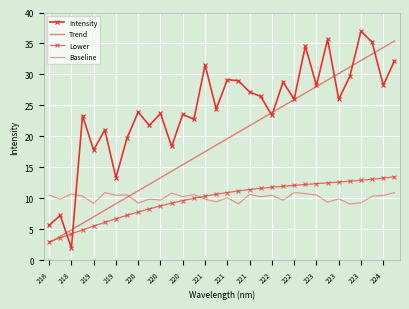

Reading left to right, transcribe all the data shown in this chart.

Intensity: 5.7	7.3	2.0	23.4	17.8	21.1	13.3	19.8	23.9	21.8	23.7	18.4	23.6	22.8	31.5	24.4	29.2	29.0	27.2	26.5	23.4	28.8	26.0	34.6	28.2	35.7	26.0	29.7	37.0	35.2	28.3	32.2
Trend: 2.8	3.9	4.9	6.0	7.0	8.1	9.1	10.2	11.2	12.3	13.3	14.4	15.4	16.5	17.5	18.6	19.6	20.7	21.7	22.8	23.8	24.9	25.9	27.0	28.0	29.1	30.1	31.2	32.2	33.3	34.4	35.4
Lower: 3.0	3.6	4.3	4.9	5.5	6.1	6.7	7.3	7.8	8.3	8.8	9.2	9.6	10.0	10.4	10.7	11.0	11.2	11.4	11.6	11.8	12.0	12.1	12.2	12.4	12.5	12.6	12.8	12.9	13.1	13.3	13.5
Baseline: 10.5	9.9	10.7	10.4	9.2	11.0	10.5	10.6	9.3	9.9	9.7	10.9	10.3	10.6	9.9	9.5	10.1	9.1	10.7	10.3	10.5	9.7	10.9	10.8	10.6	9.4	9.9	9.1	9.3	10.4	10.5	10.9